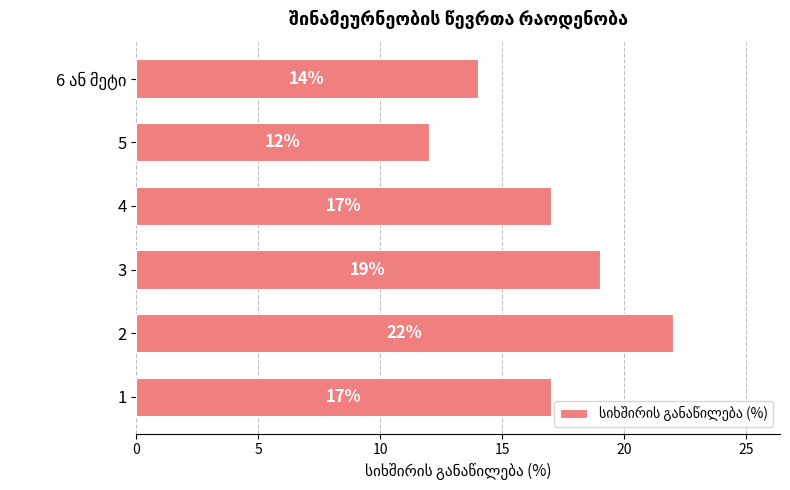

What is the minimum value shown in the chart?

12